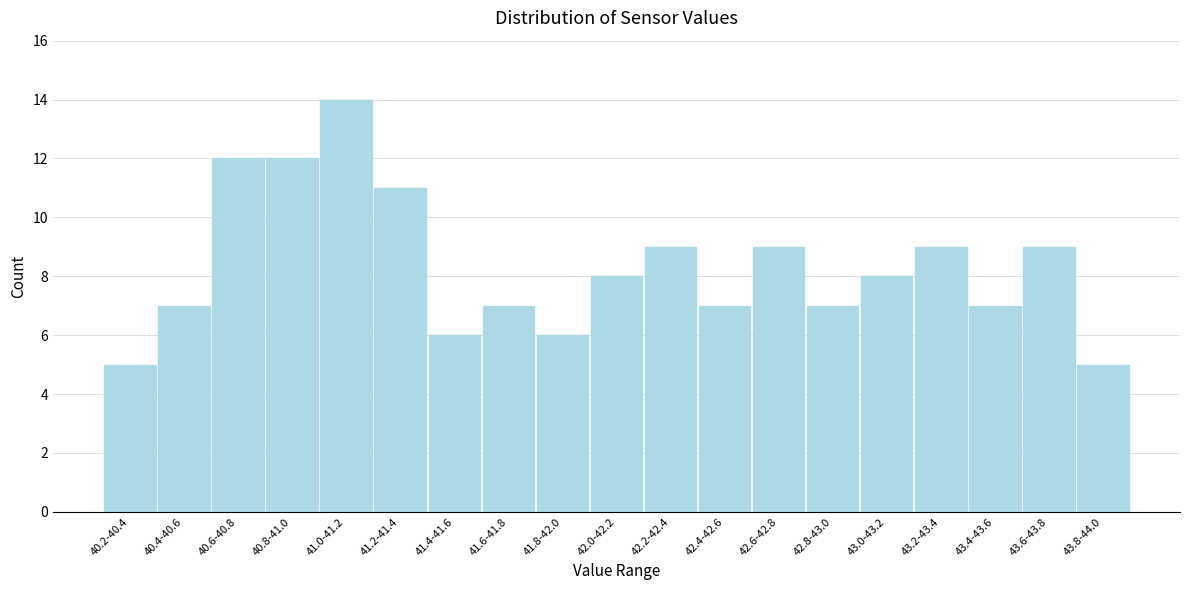

Reading left to right, list all the values displayed in this chart.

5	7	12	12	14	11	6	7	6	8	9	7	9	7	8	9	7	9	5